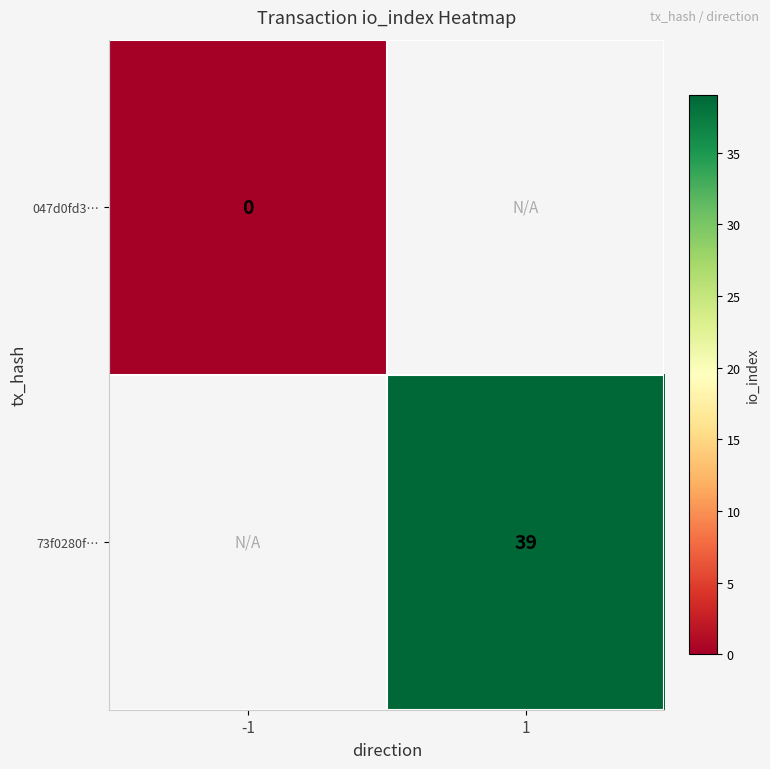

Is the value of 047d0fd3… at -1 greater than the value of 73f0280f… at 1?

No